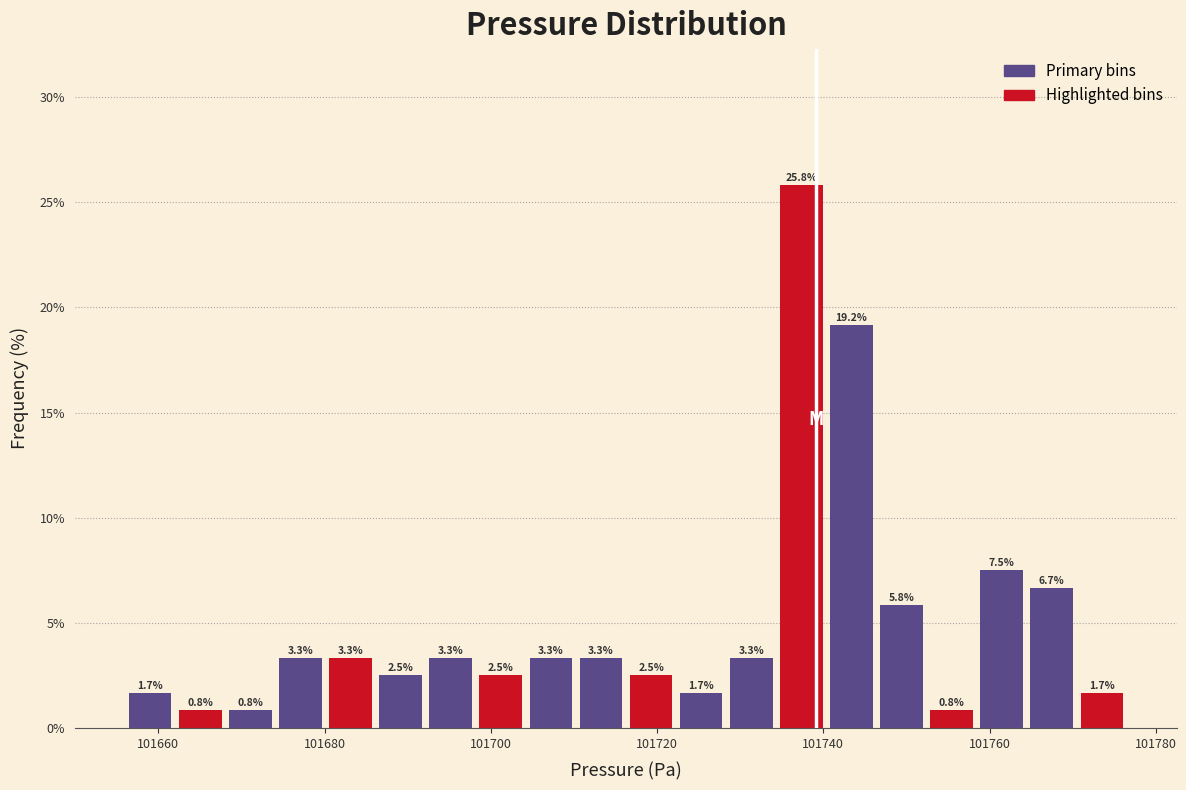

Around what value on the x-axis is the tallest bar? Give the approximate position of its centre, as read against the axis.

101738